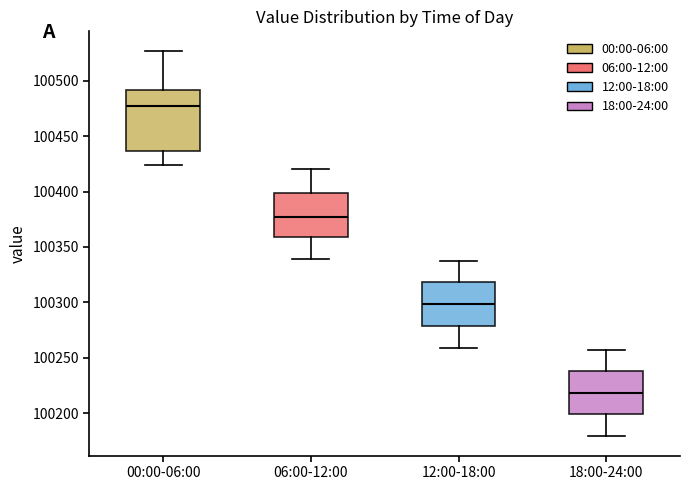

Reading left to right, transcribe this box plot: for each box, give where its median line is, the range the box spans, and where its two whiskers end, as read against the y-axis. The values are not printed on the chart, so give them approximately, as read against the axis.

00:00-06:00: median 100475, box 100435 to 100490, whiskers 100425 to 100525
06:00-12:00: median 100375, box 100360 to 100400, whiskers 100340 to 100420
12:00-18:00: median 100300, box 100280 to 100320, whiskers 100260 to 100335
18:00-24:00: median 100220, box 100200 to 100240, whiskers 100180 to 100255